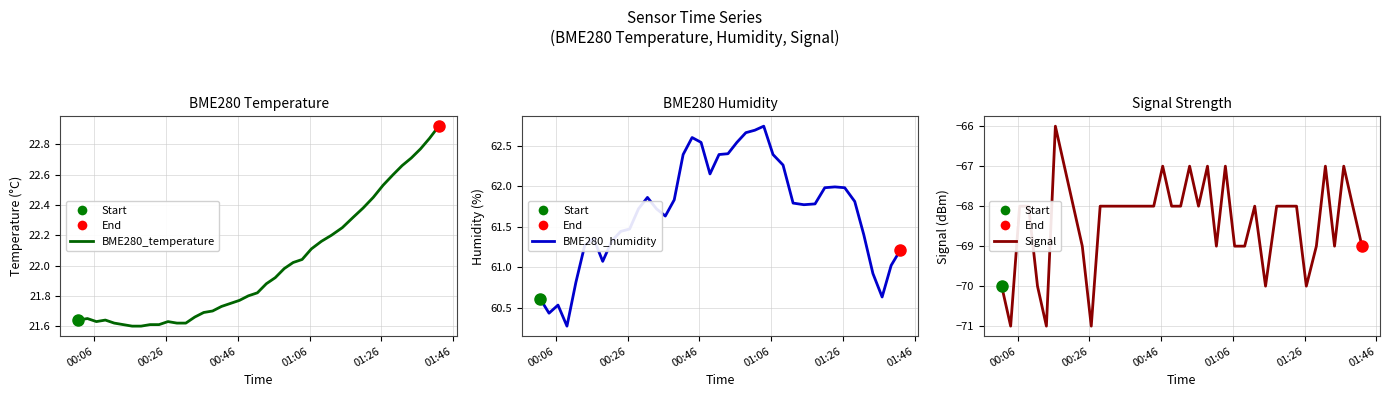

How many categories are shown in the chart?

40